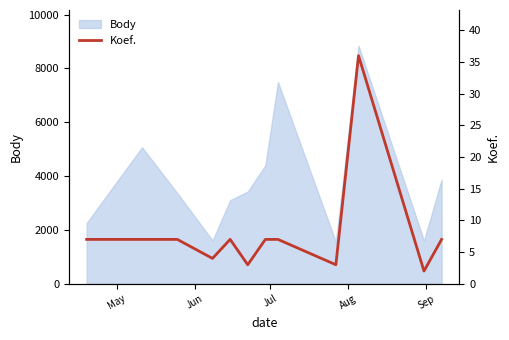

What is the maximum value for Body?

8845